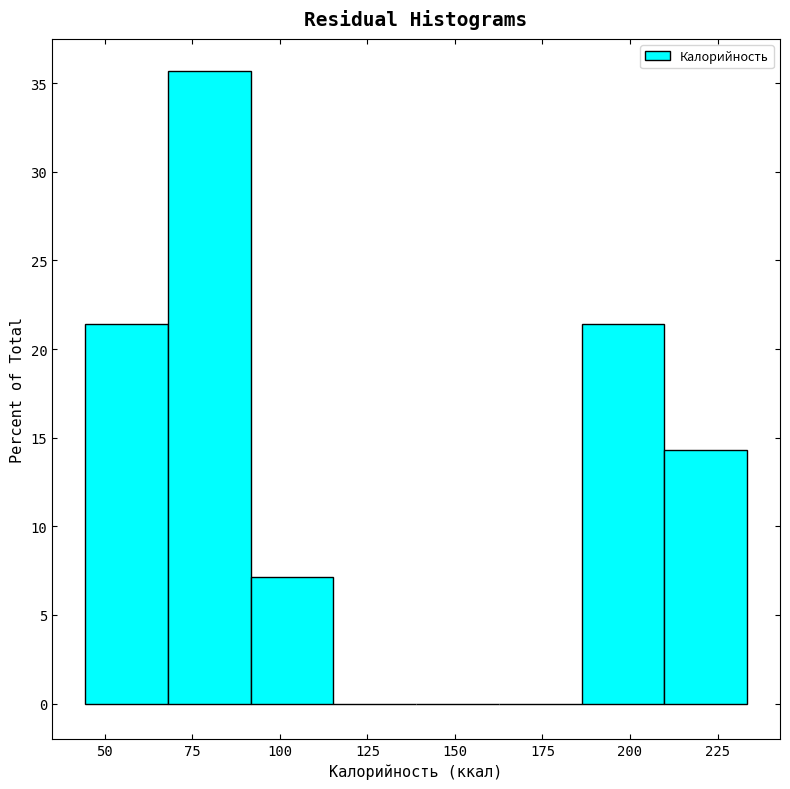

Reading left to right, list every bar in this chart as the range it spans on the x-axis followed by its height. Neither the bar edges nor the heights are printed on the chart, so give them approximately, as read against the axes.

45 to 70: 21.5
70 to 90: 35.5
90 to 115: 7.0
115 to 140: 0
140 to 165: 0
165 to 185: 0
185 to 210: 21.5
210 to 235: 14.5